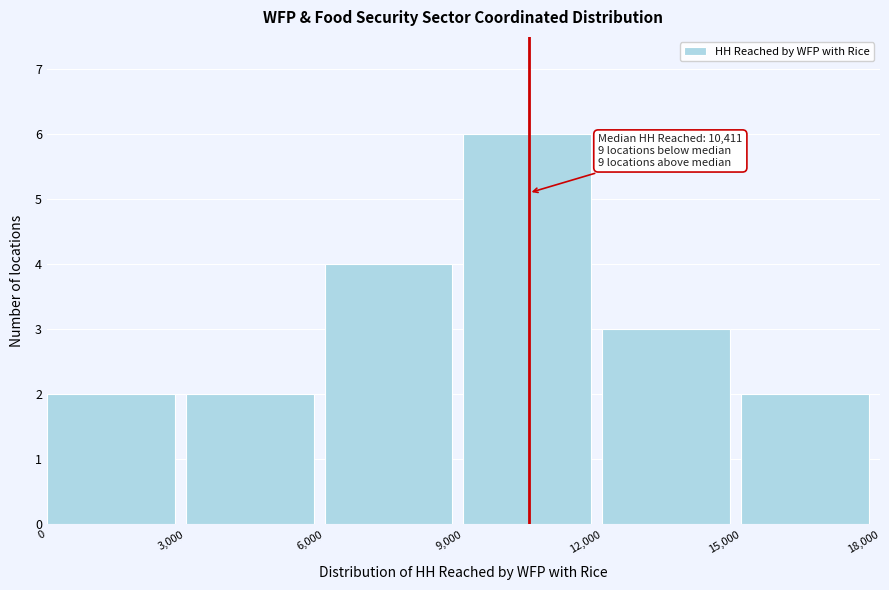

Which range on the x-axis has the tallest bar?

9,000 to 12,000